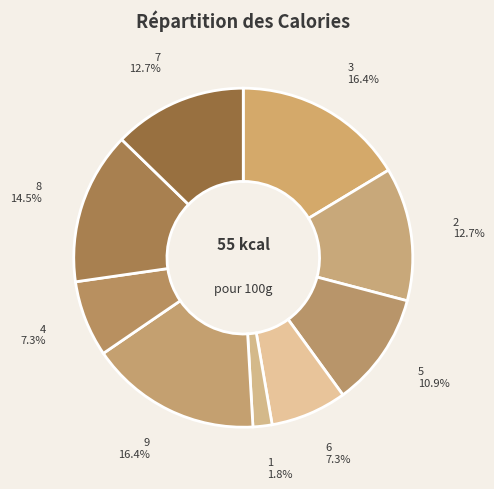

Is the sum of 4 and 2 greater than half?

No